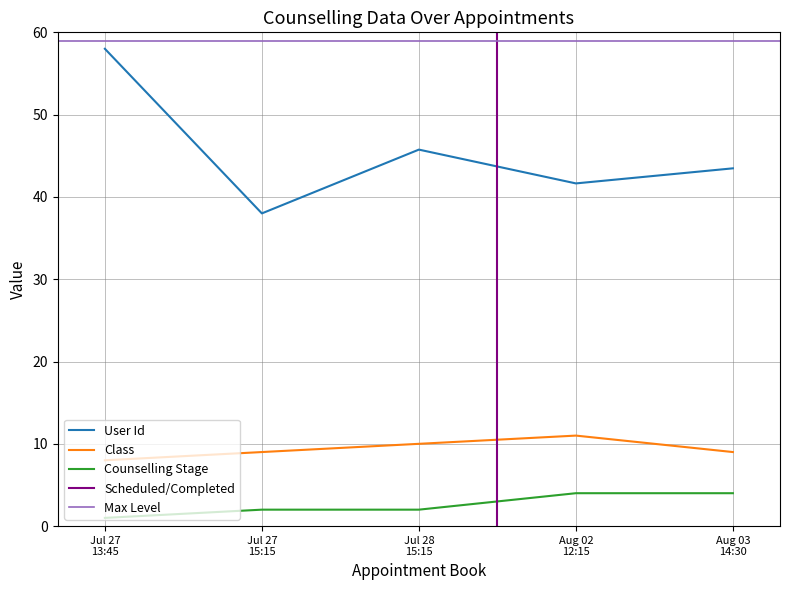

True or false: Class has more than 2 points higher than both neighbors.

False